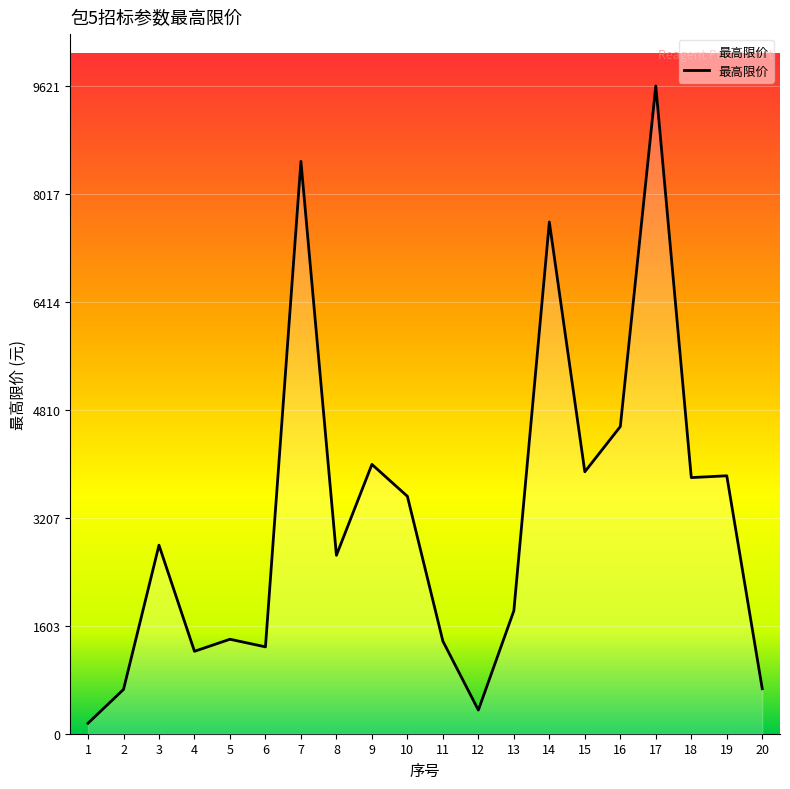

What is the difference between the maximum and minimum values?

9465.0